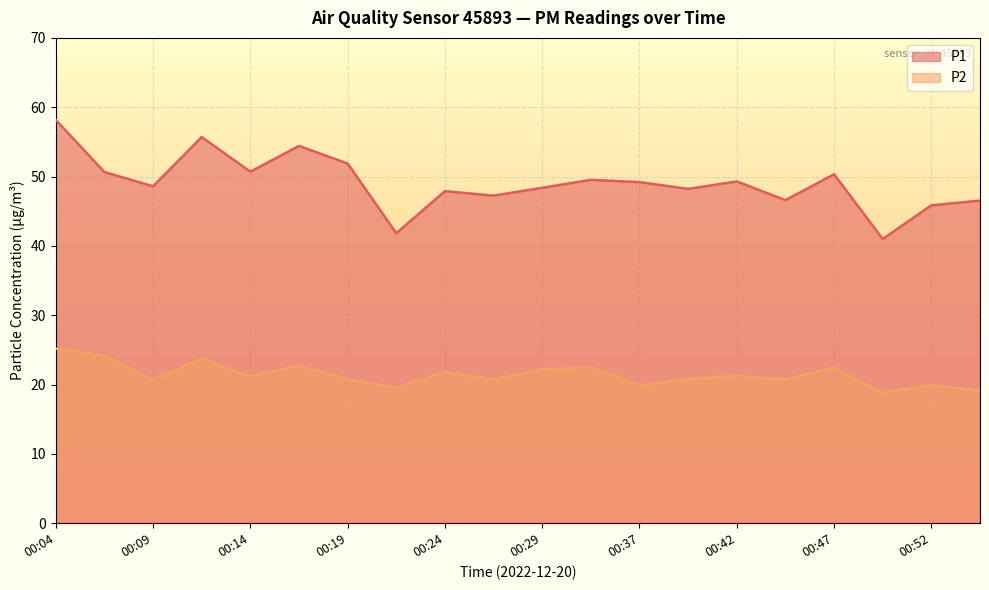

Which series has the widest spread of values?

P1